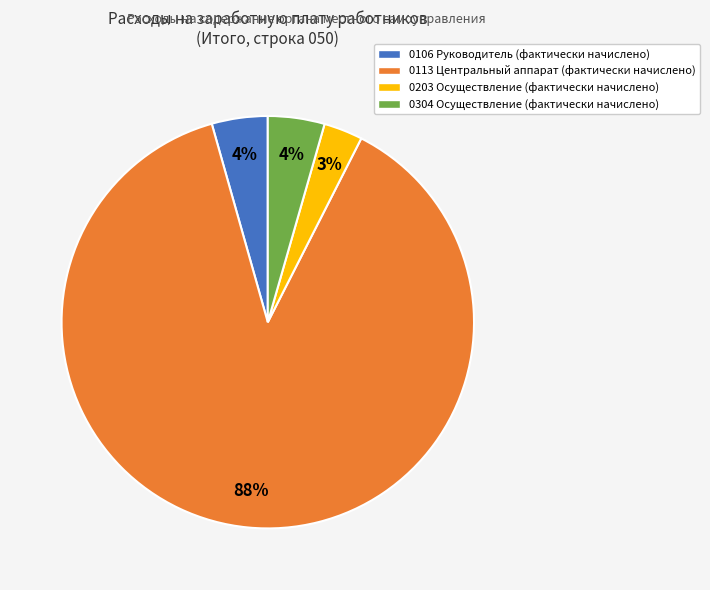

Which slice is the largest?

0113 Центральный аппарат (фактически начислено)